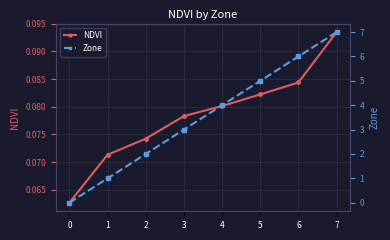

Is it true that NDVI equals 0.1 at 3?

True